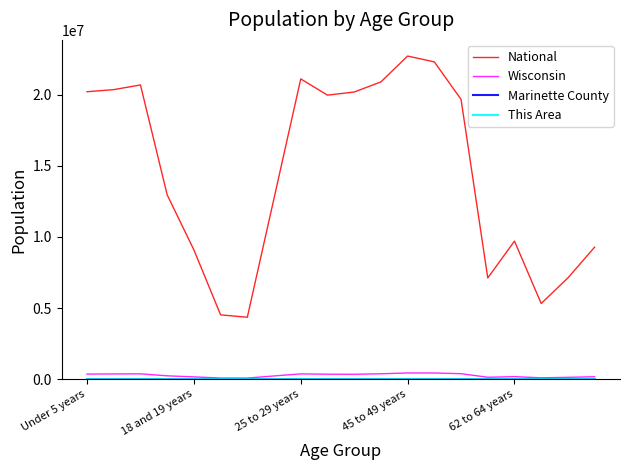

Which series has the largest total across all categories?

National